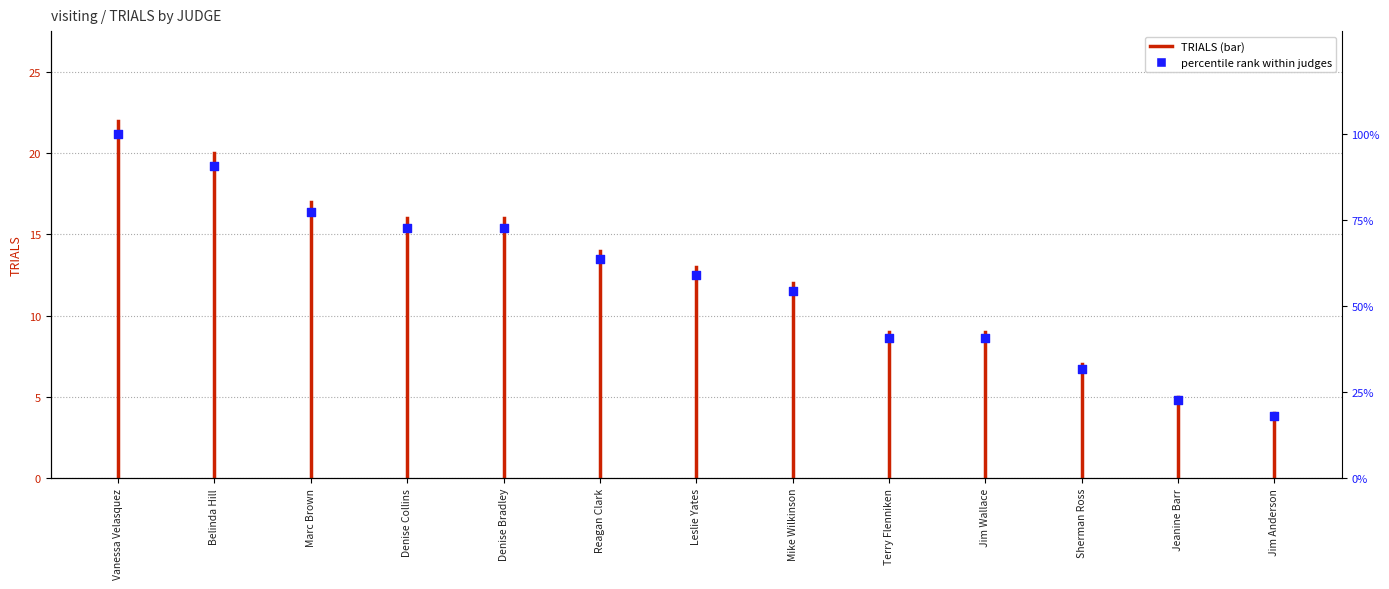

Between Jim Anderson and Jeanine Barr, which is larger?

Jeanine Barr